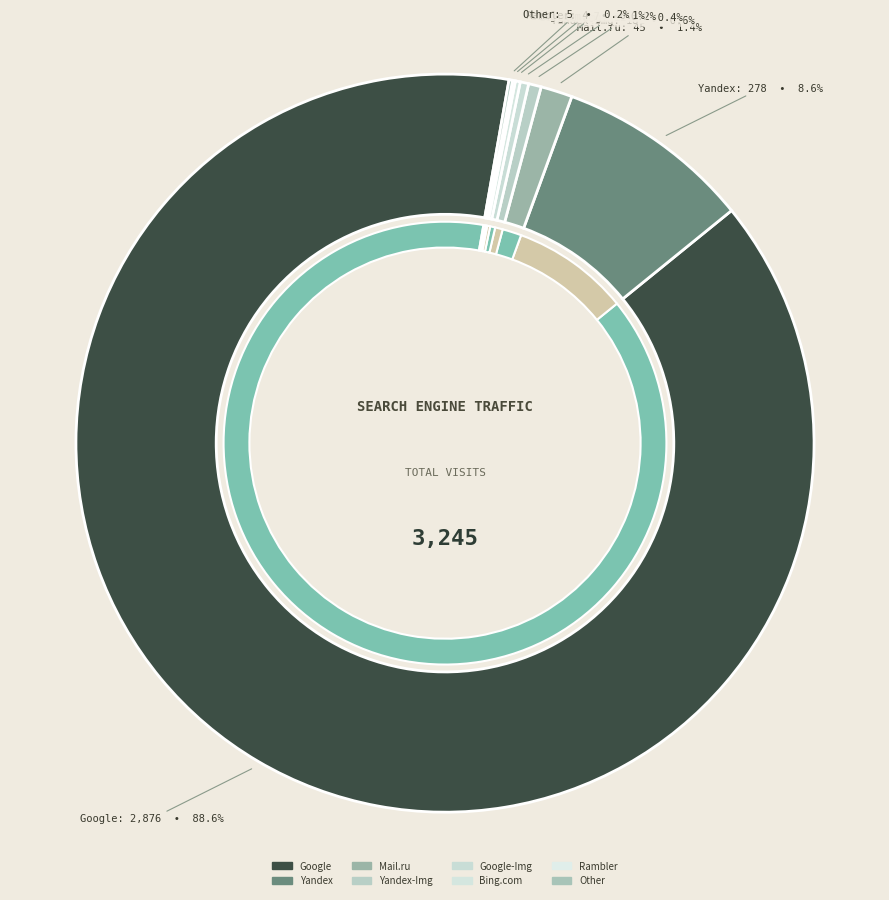

Rank the categories by value from highest to lowest.

Google, Yandex, Mail.ru, Yandex-Img, Google-Img, Bing.com, Other, Rambler